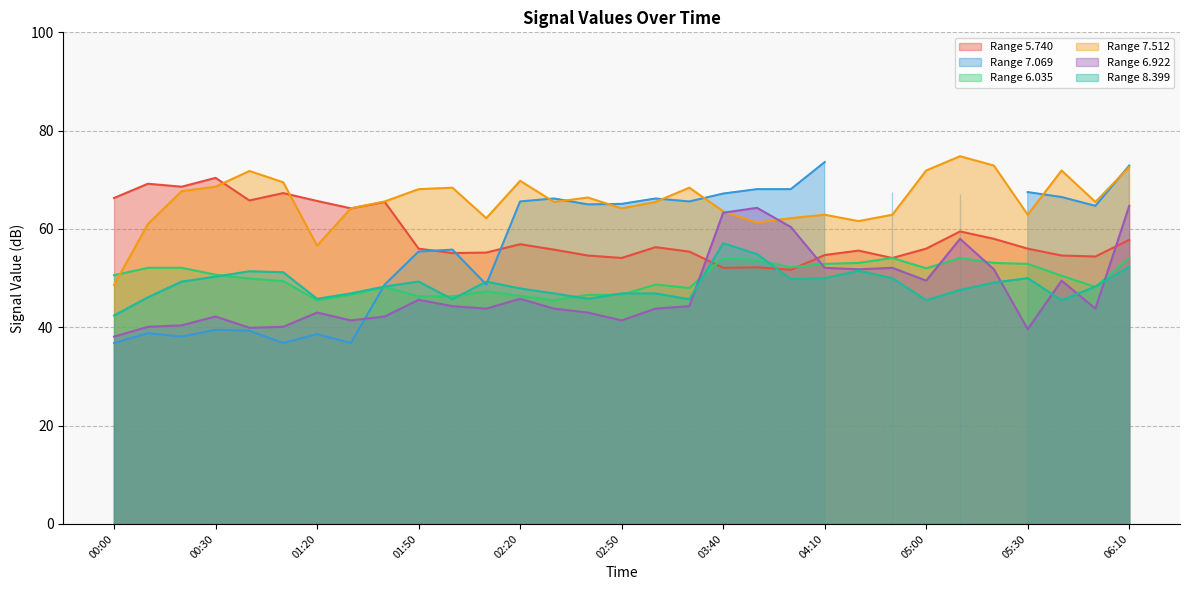

What is the maximum value for 6.922?

64.7